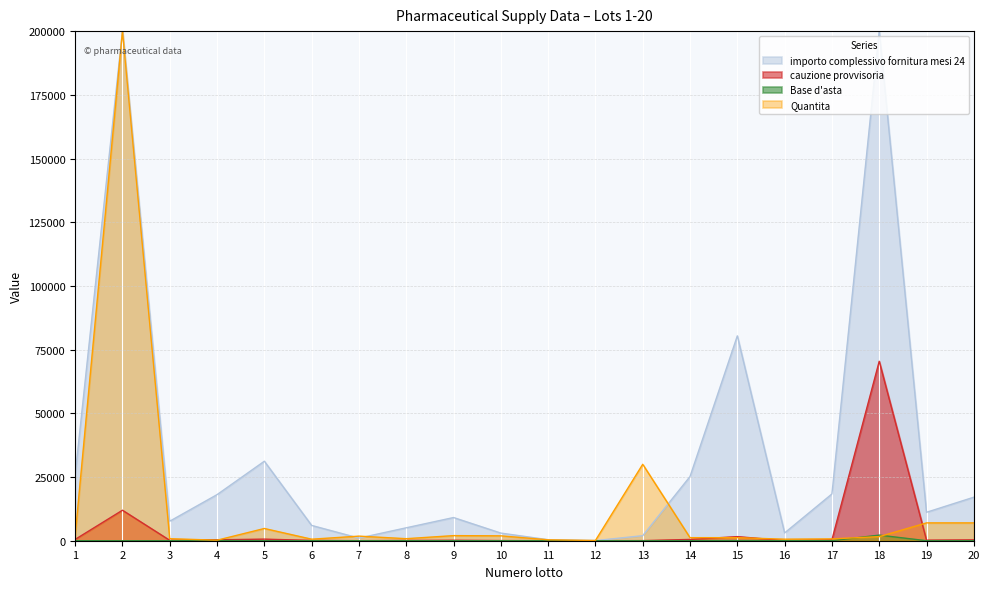

Which series has the widest spread of values?

Quantita